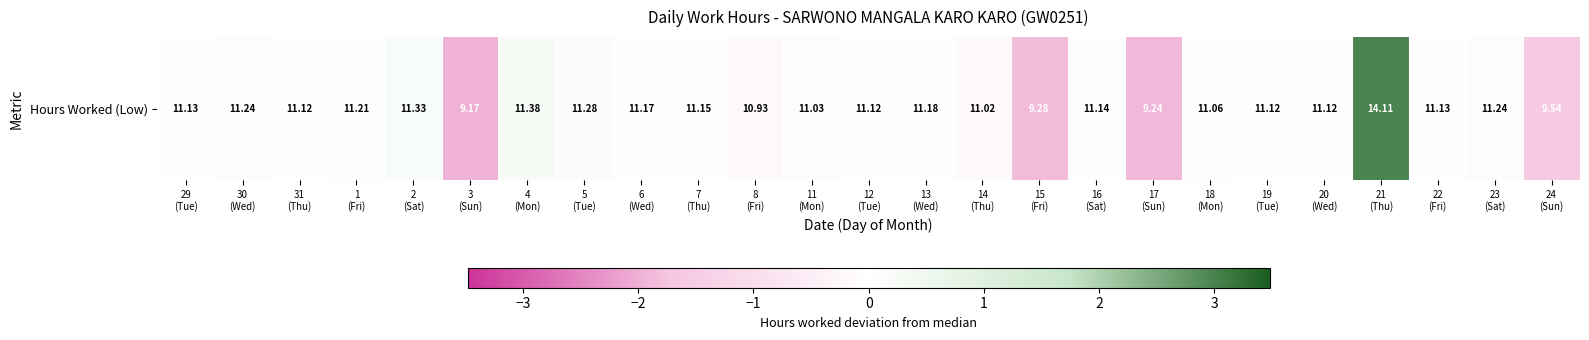

Is it true that the value at 24
(Sun) is -2.6?

False